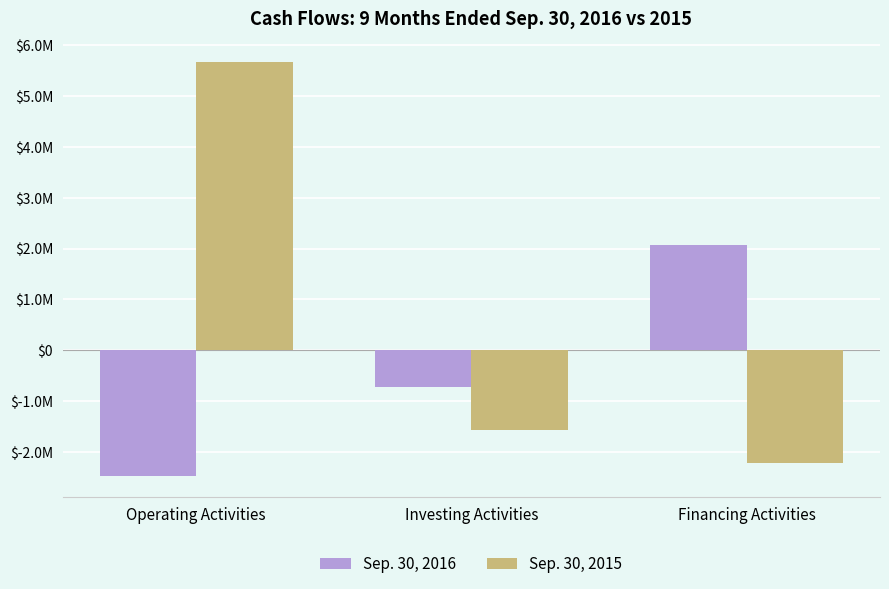

At which label does Sep. 30, 2015 reach its peak?

Operating Activities